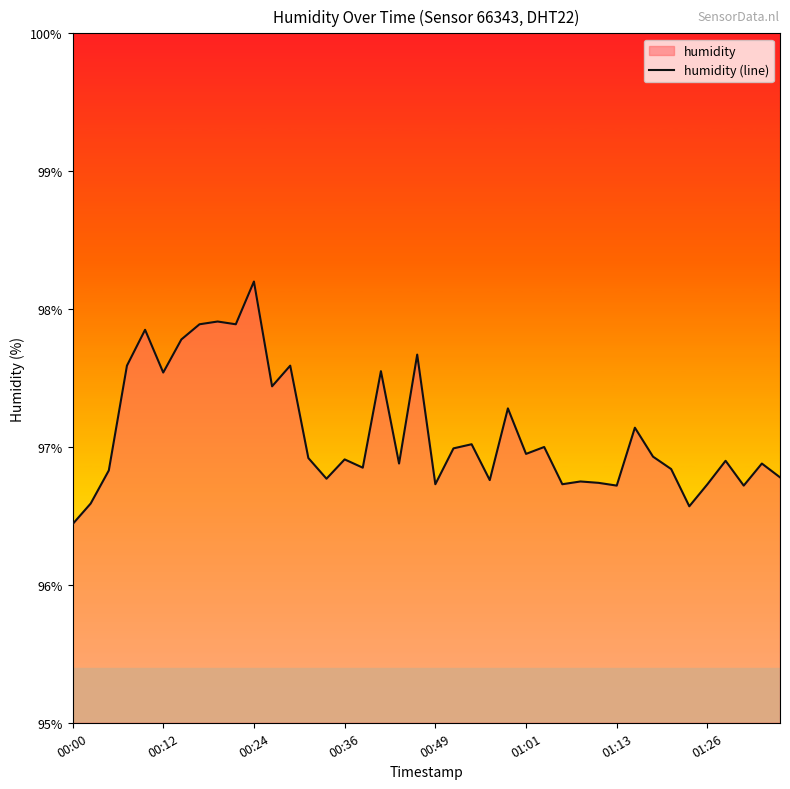

How many lines are shown in the chart?

1